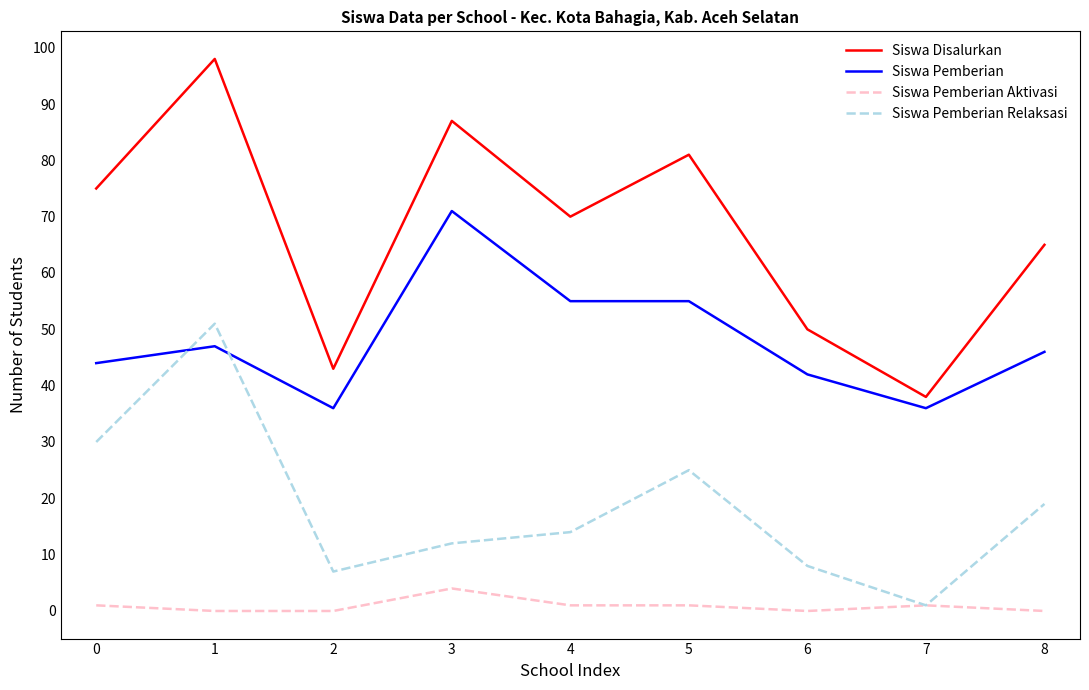

Does the chart have visible grid lines?

No